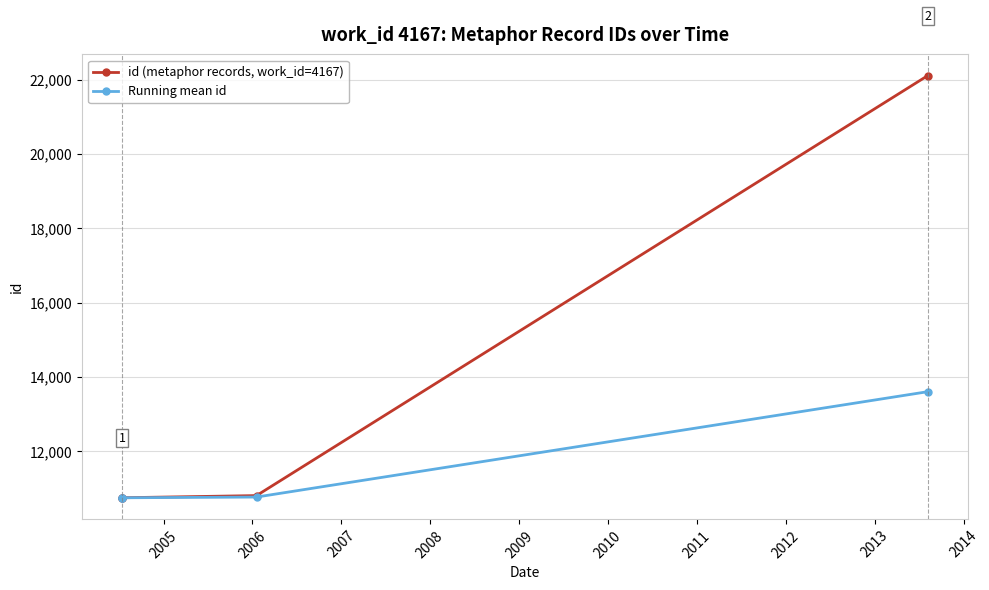

What is the difference between the maximum and minimum values in the Running mean id series?

2854.2